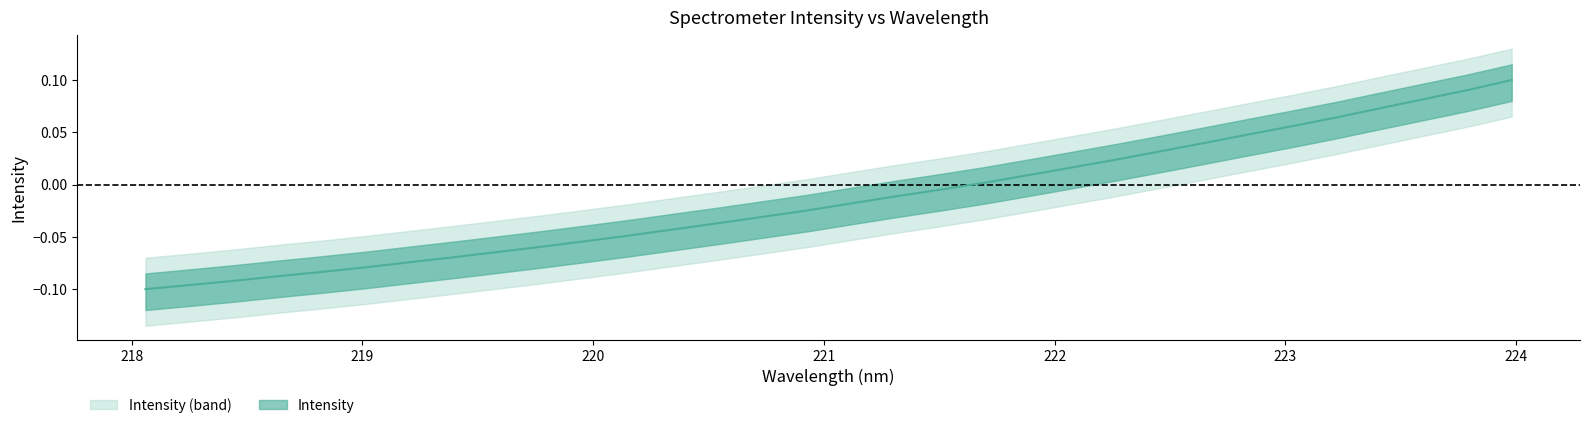

What is the smallest value displayed?

-0.1